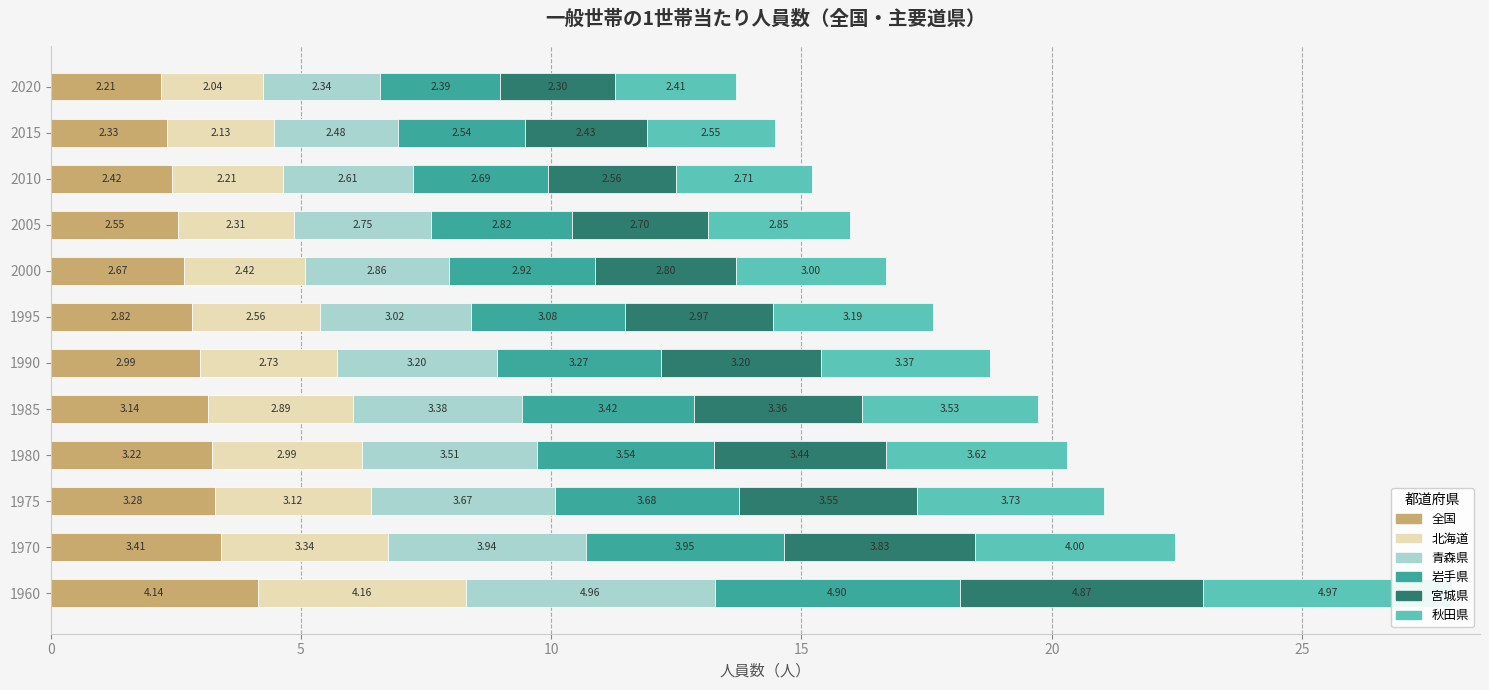

List the series in order of their peak value, highest first.

秋田県, 青森県, 岩手県, 宮城県, 北海道, 全国